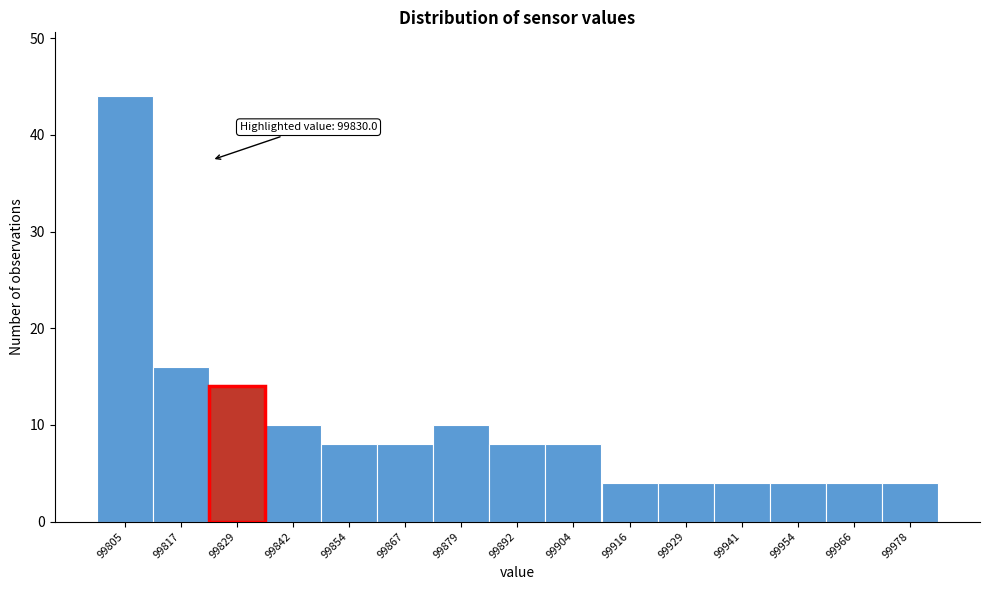

Reading right to left, what are all the values shown in this chart?

99978=4	99966=4	99954=4	99941=4	99929=4	99916=4	99904=8	99892=8	99879=10	99867=8	99854=8	99842=10	99829=14	99817=16	99805=44